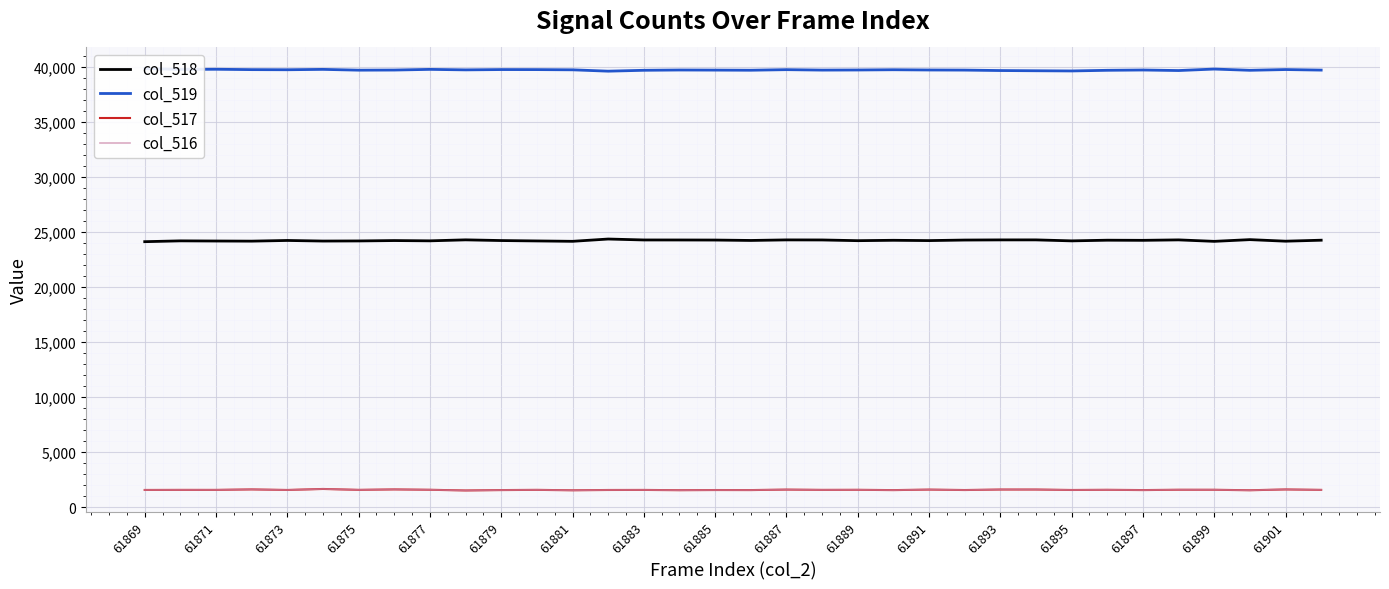

Where does the col_519 series first go above 39722?

61869